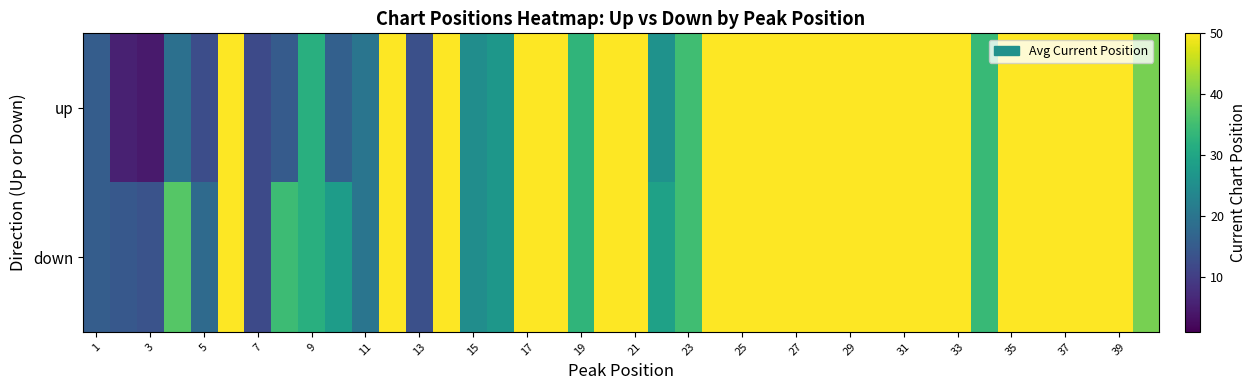

What is the smallest value displayed?

4.5